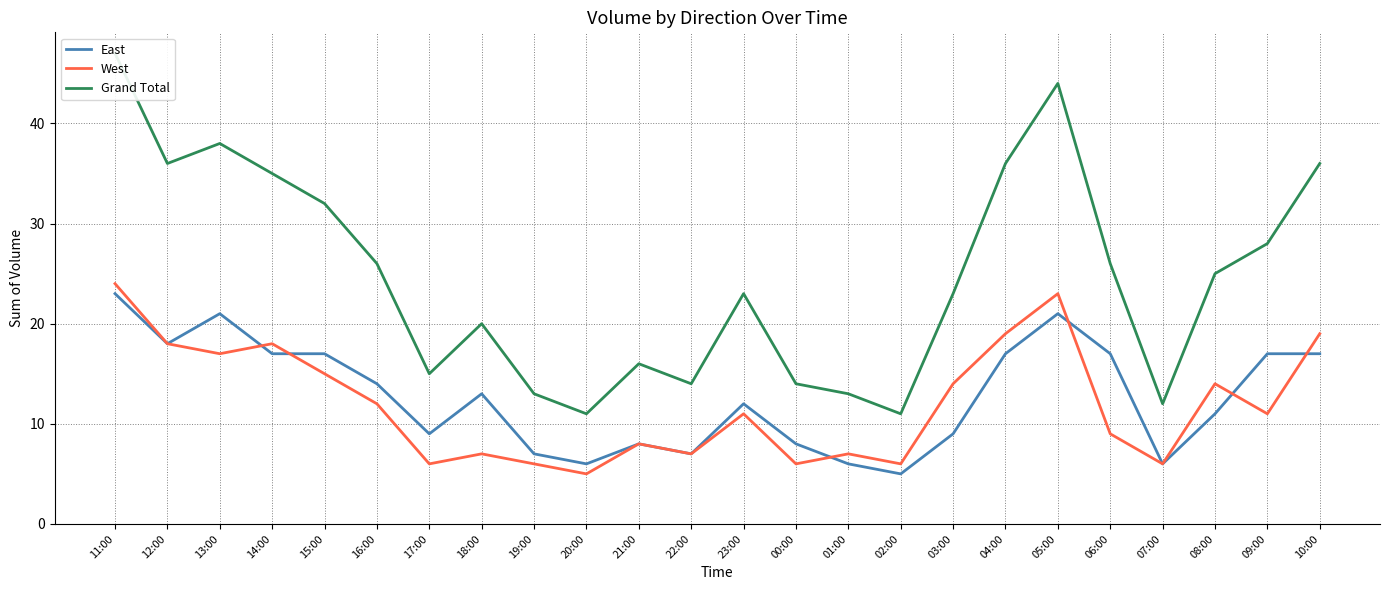

What is the lowest value of the West series?

5